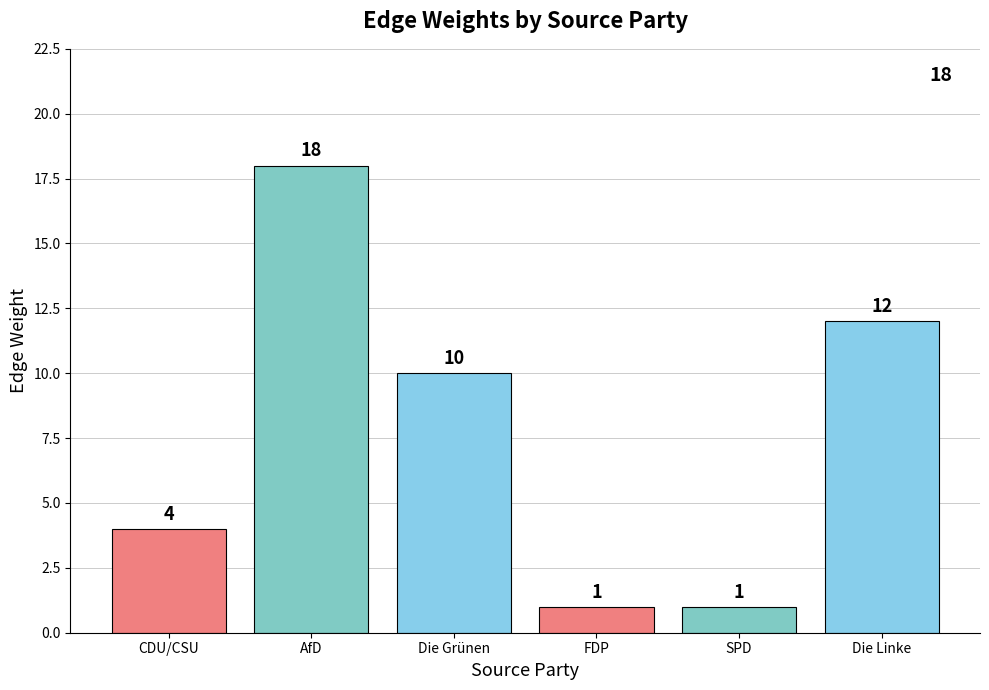

The value at FDP is 0. True or false?

False